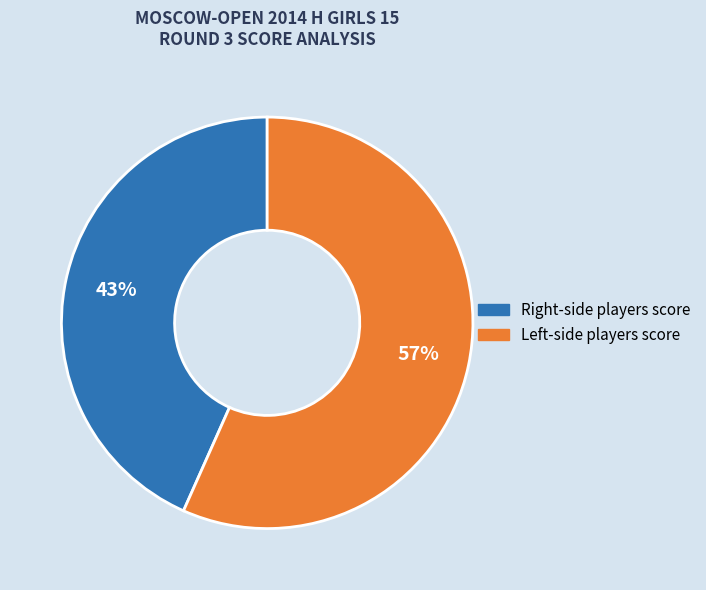

To the nearest percent, what is the average slice percentage?

50%